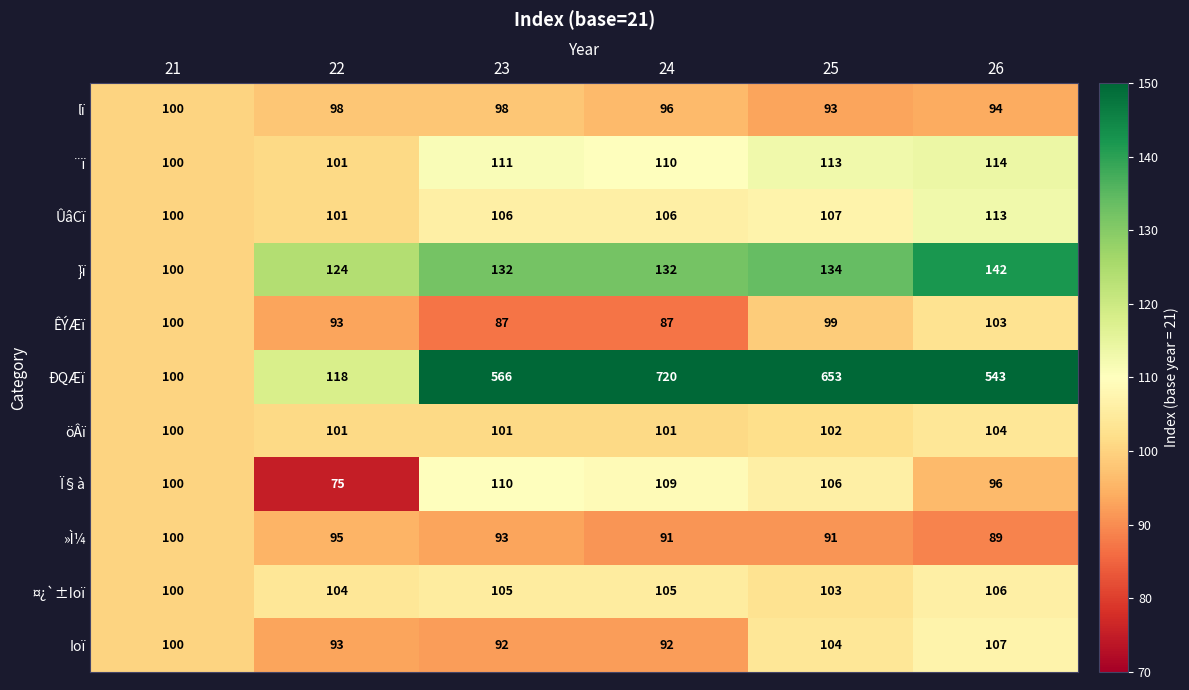

What value does the }ï series have at 25?

134